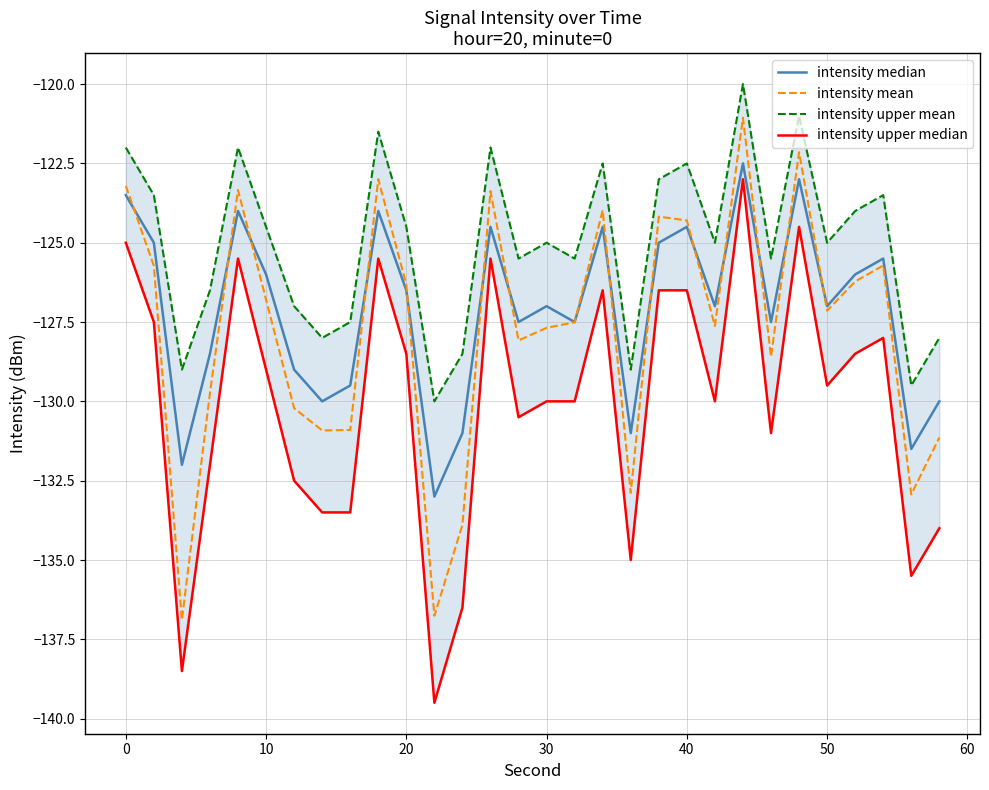

How many interior local peaks does the intensity upper mean series have?

9